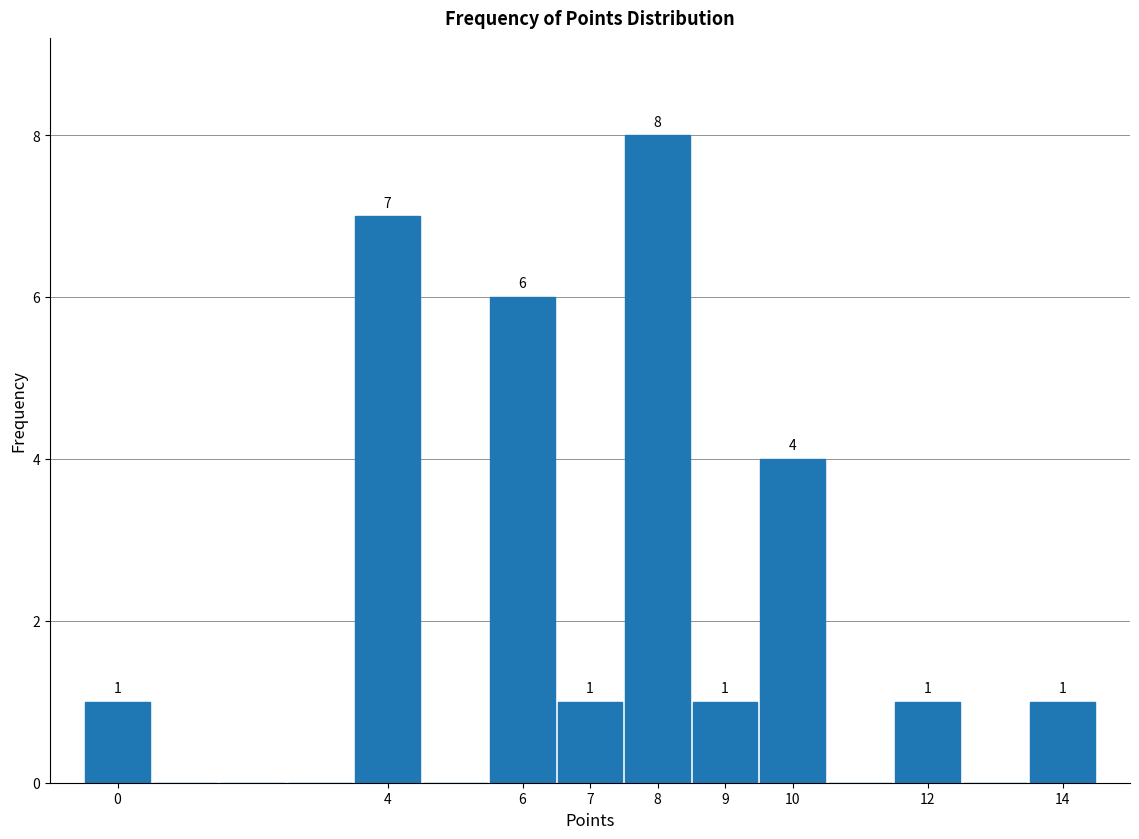

Which range on the x-axis has the tallest bar?

7.5 to 8.5